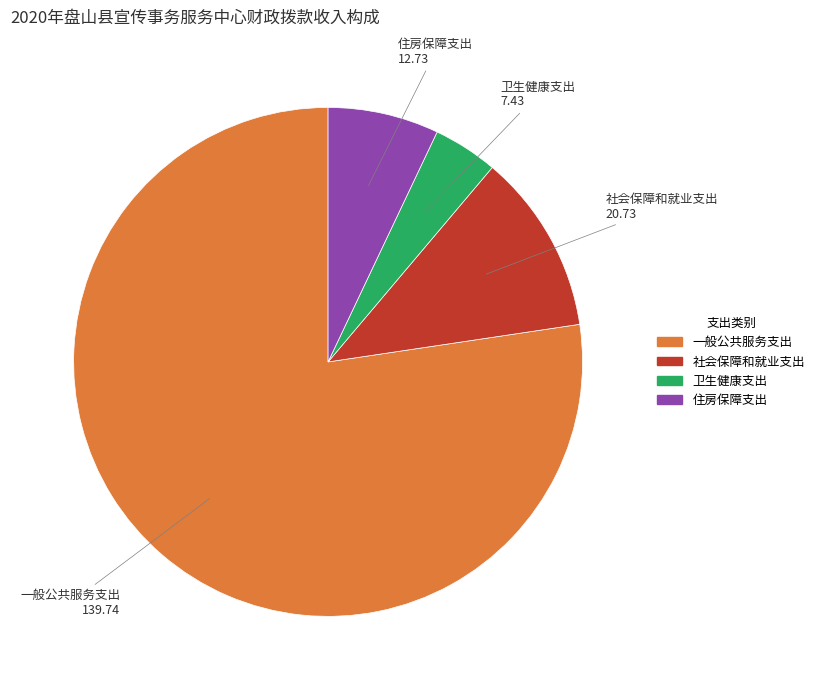

Do 社会保障和就业支出 and 住房保障支出 together represent more than half of the pie?

No